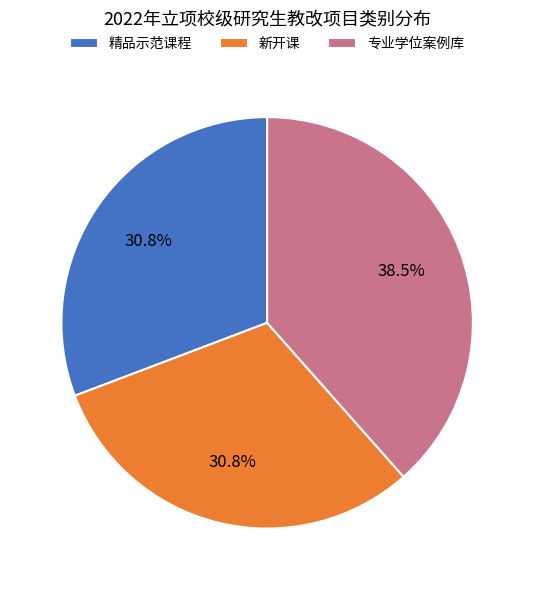

To the nearest percent, what is the average slice percentage?

33%